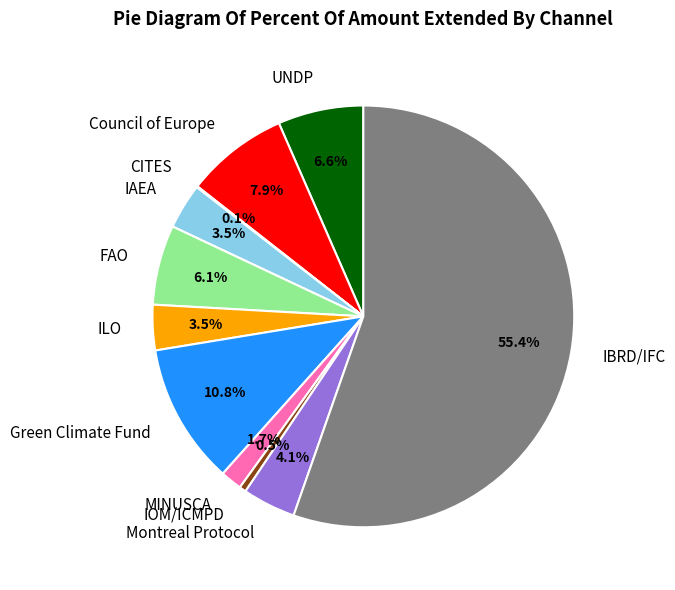

To the nearest percent, what is the difference between the IAEA and Montreal Protocol slice percentages?

1%